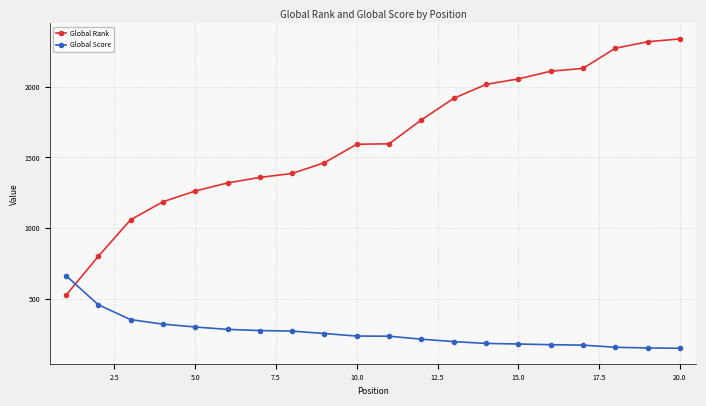

At how many categories does at least one series exceed 1090?

17